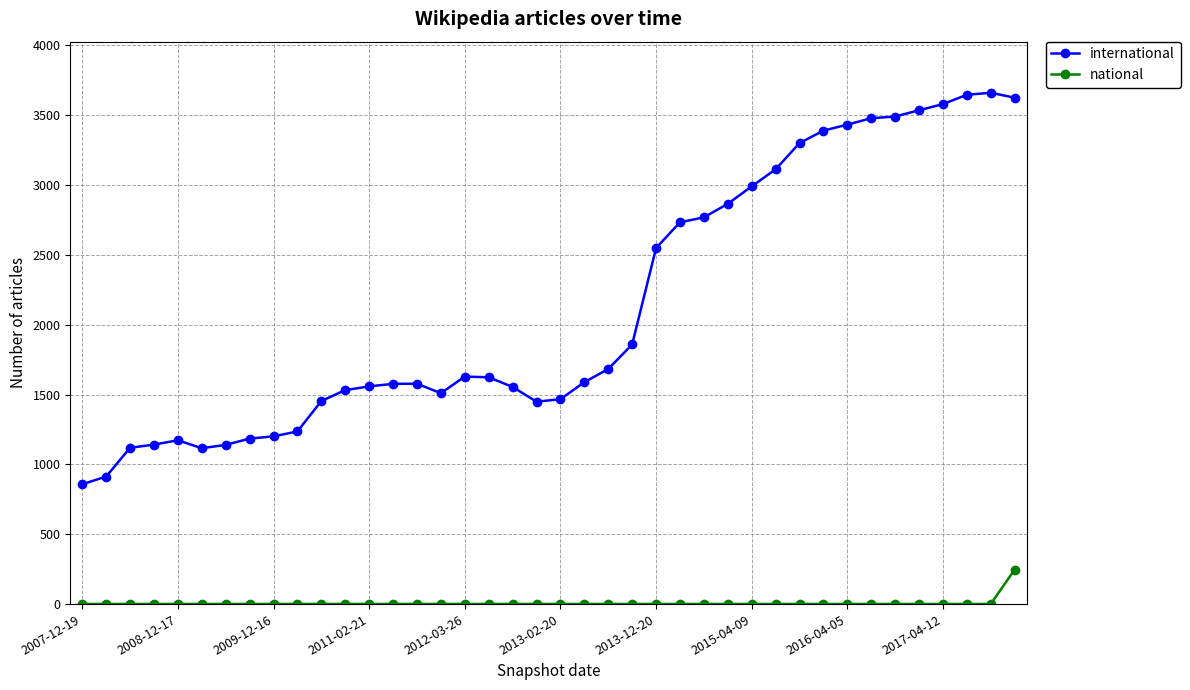

At how many categories does at least one series exceed 2120?

16